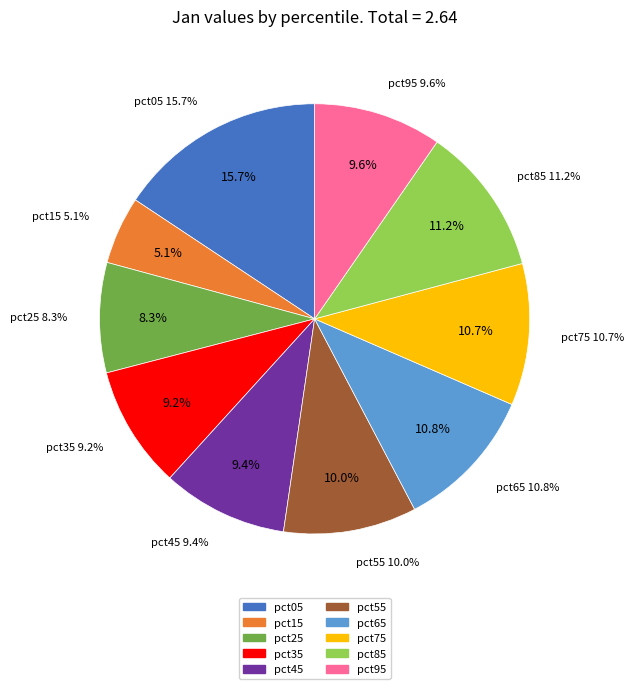

What portion of the pie excludes pct35?

90.8%